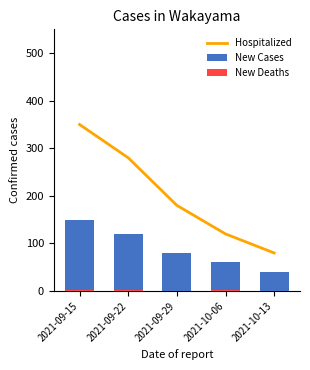

What is the label of the 2nd bar from the left?

2021-09-22